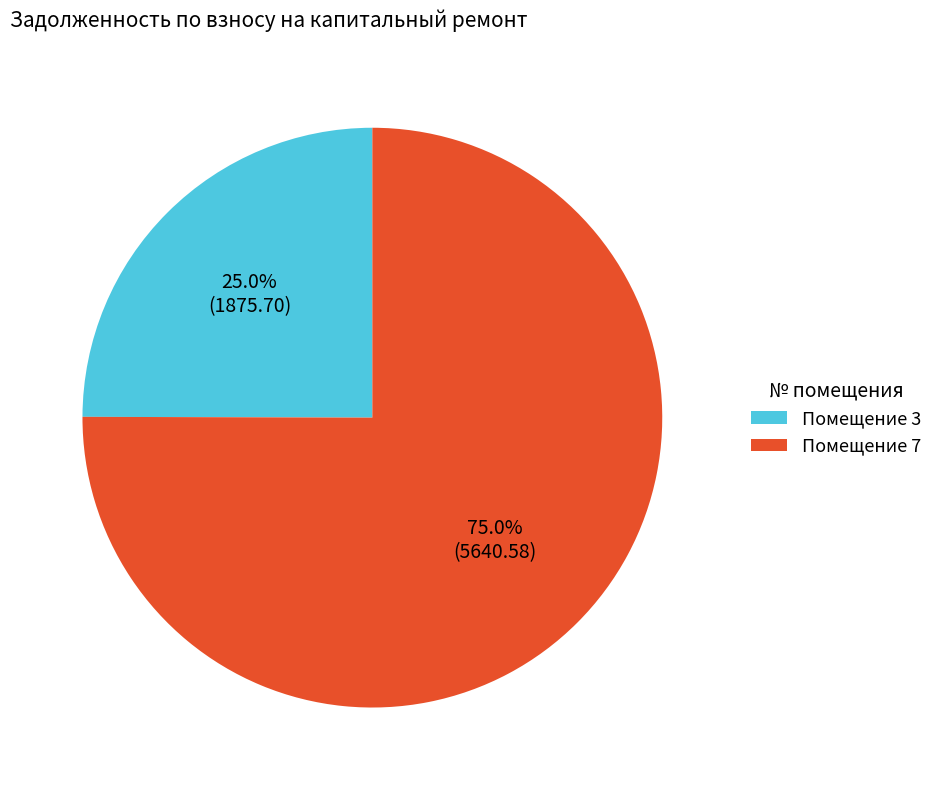

Count the number of slices in the pie.

2